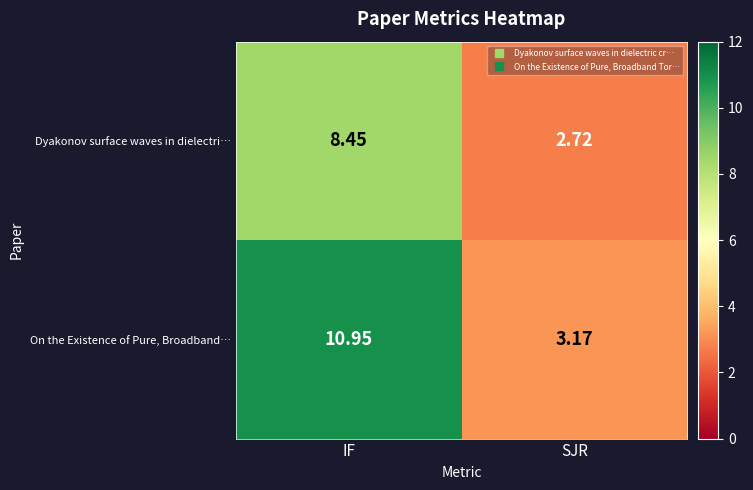

Where does the On the Existence of Pure, Broadband… series first go above 10?

IF